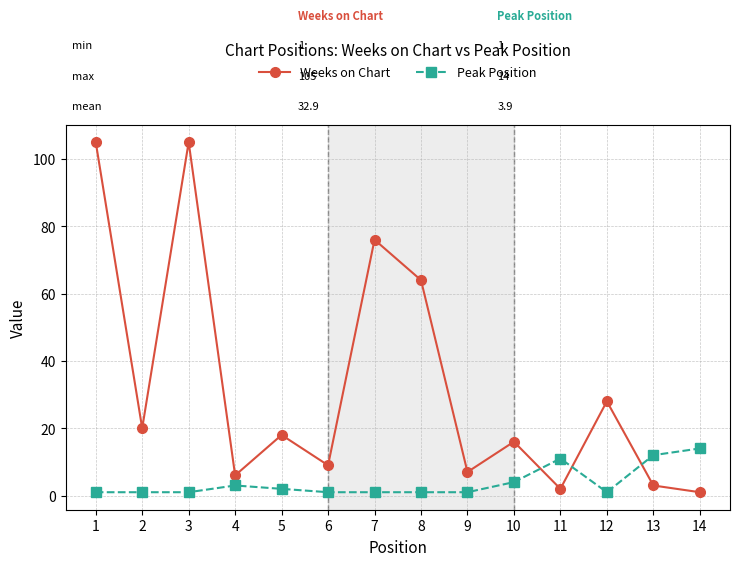

Between 6 and 9, which series saw the biggest shift?

Weeks on Chart